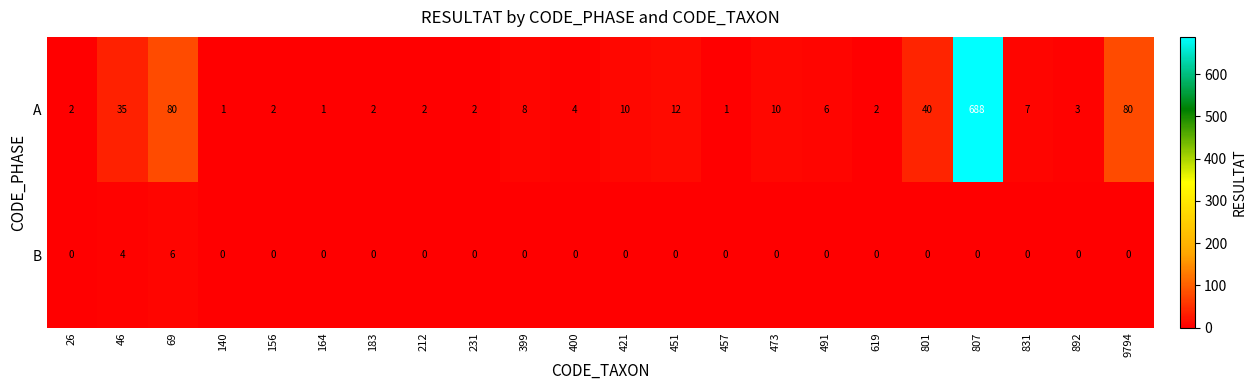

At which category is the sum across all series the highest?

807